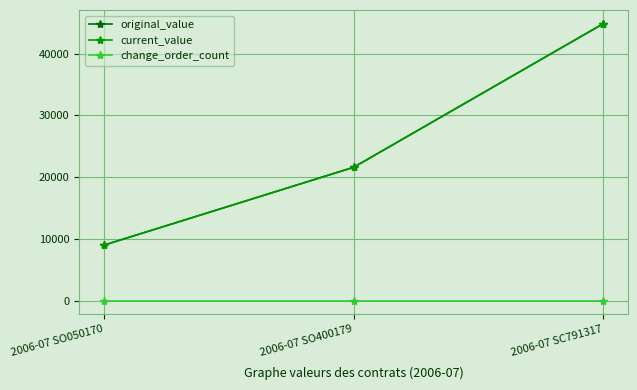

Reading right to left, transcribe all the data shown in this chart.

original_value: 44858.1	21600.0	9000.0
current_value: 44858.1	21600.0	9000.0
change_order_count: 0.0	0.0	0.0